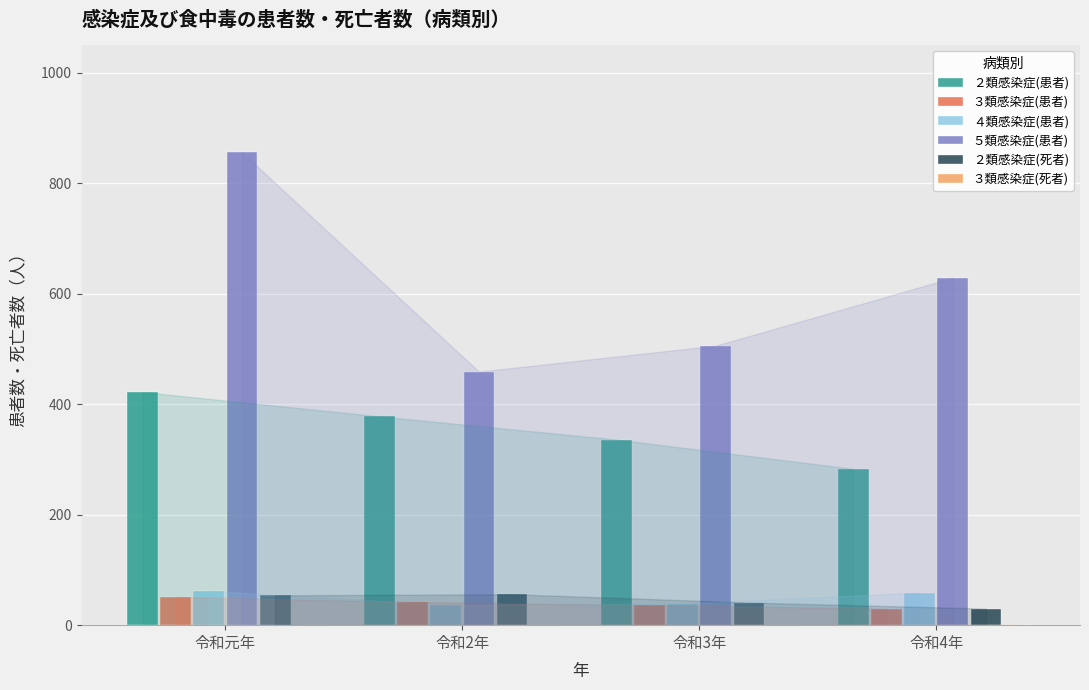

Between 令和元年 and 令和2年, which series saw the biggest shift?

５類感染症(患者)